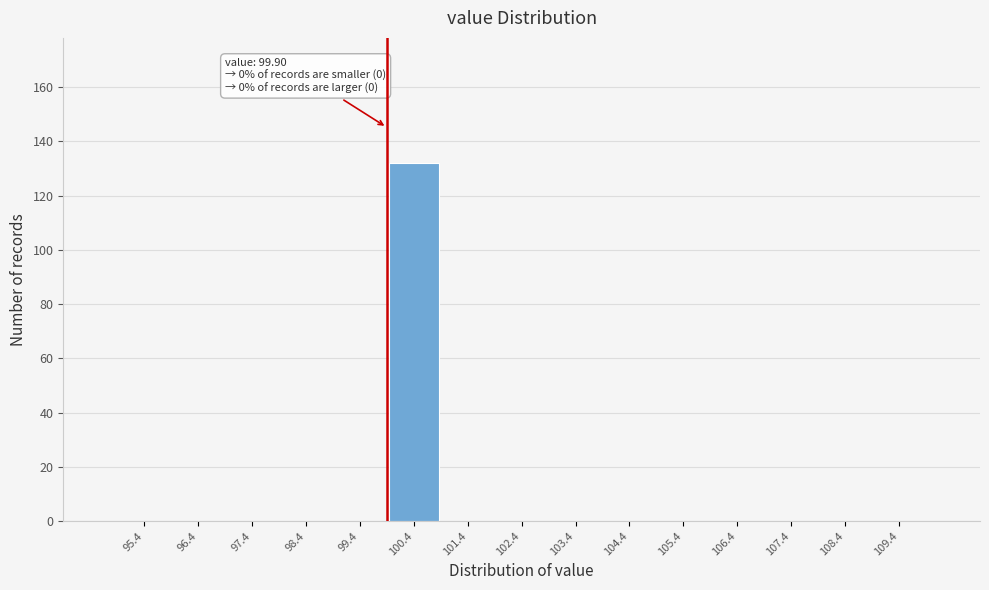

Over which range of the x-axis is the bar tallest?

99.9 to 100.9